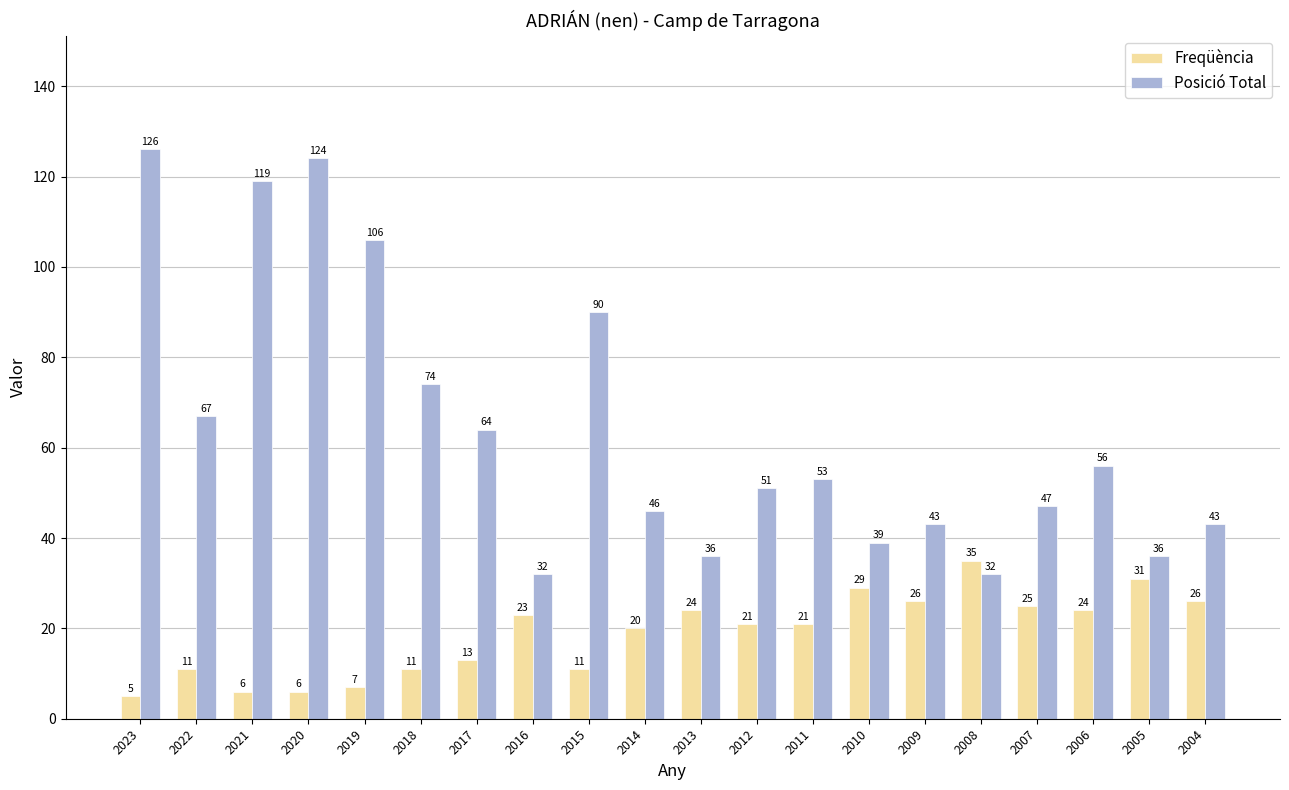

What is the smallest value displayed?

5